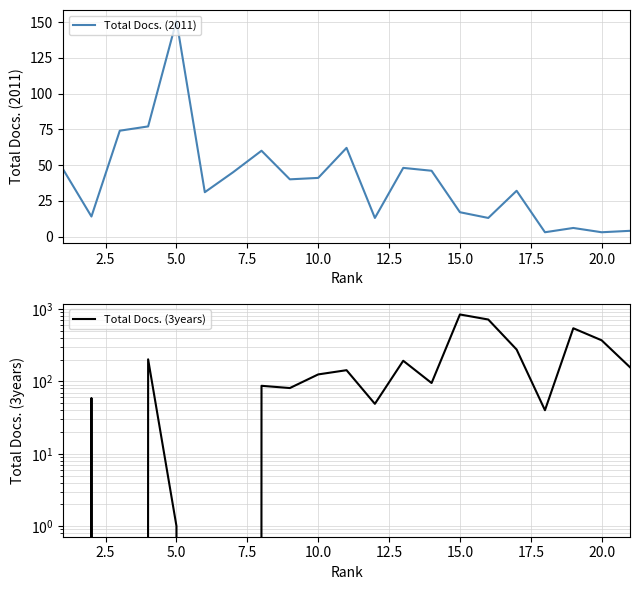

How many series are shown in this chart?

2